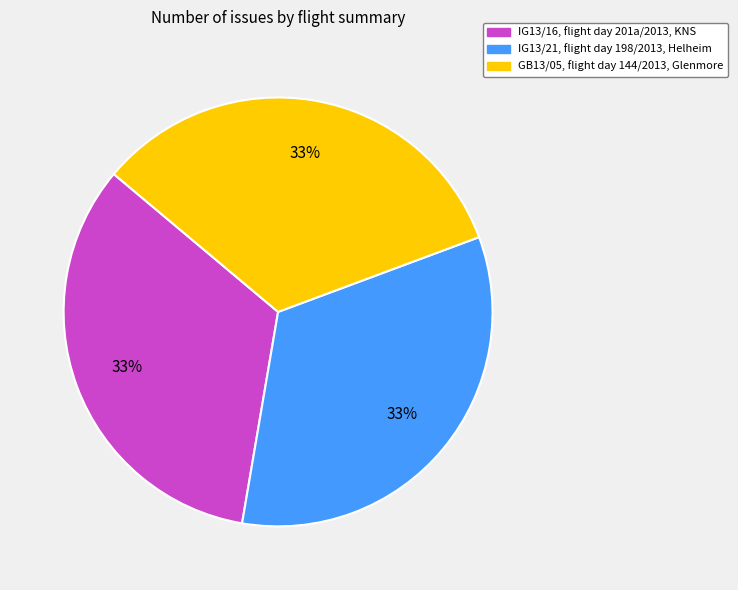

Combined, do IG13/21, flight day 198/2013, Helheim and IG13/16, flight day 201a/2013, KNS account for over 50%?

Yes